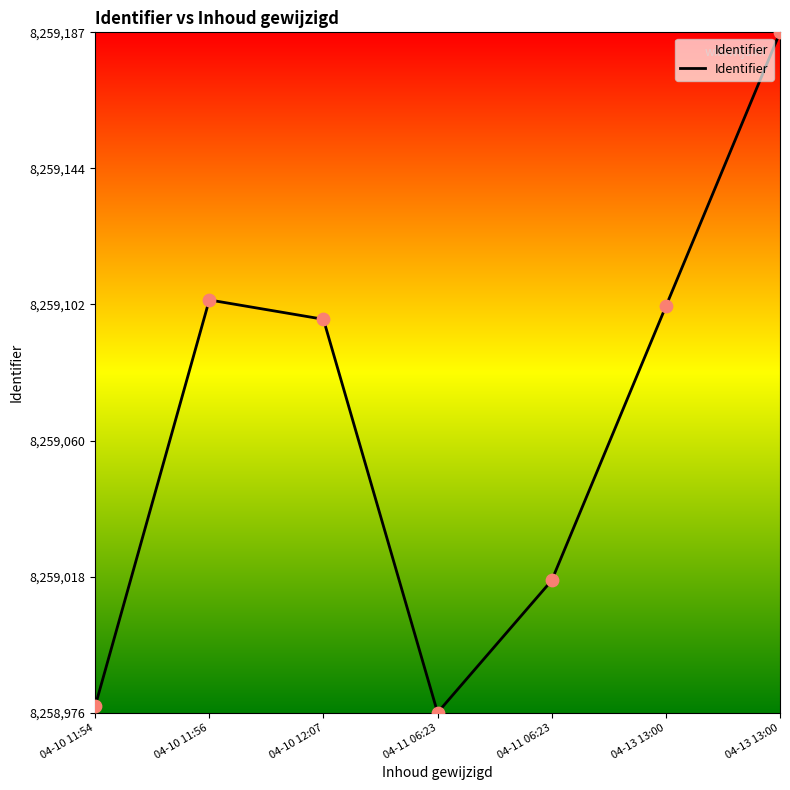

Does the chart have visible grid lines?

No